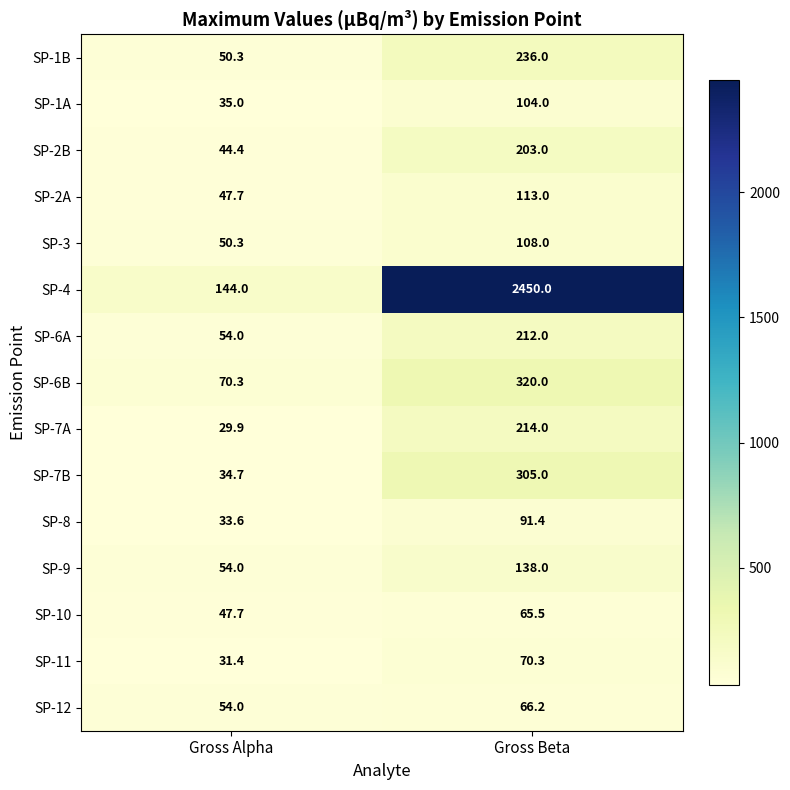

At which label is SP-8 closest to 62?

Gross Alpha